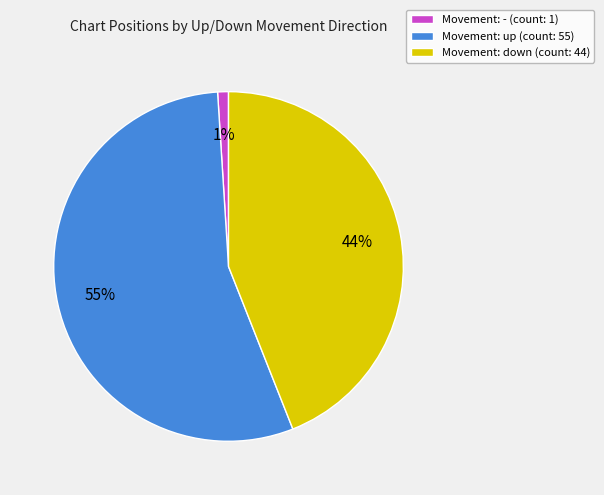

Is there any slice that represents more than half of the pie?

Yes